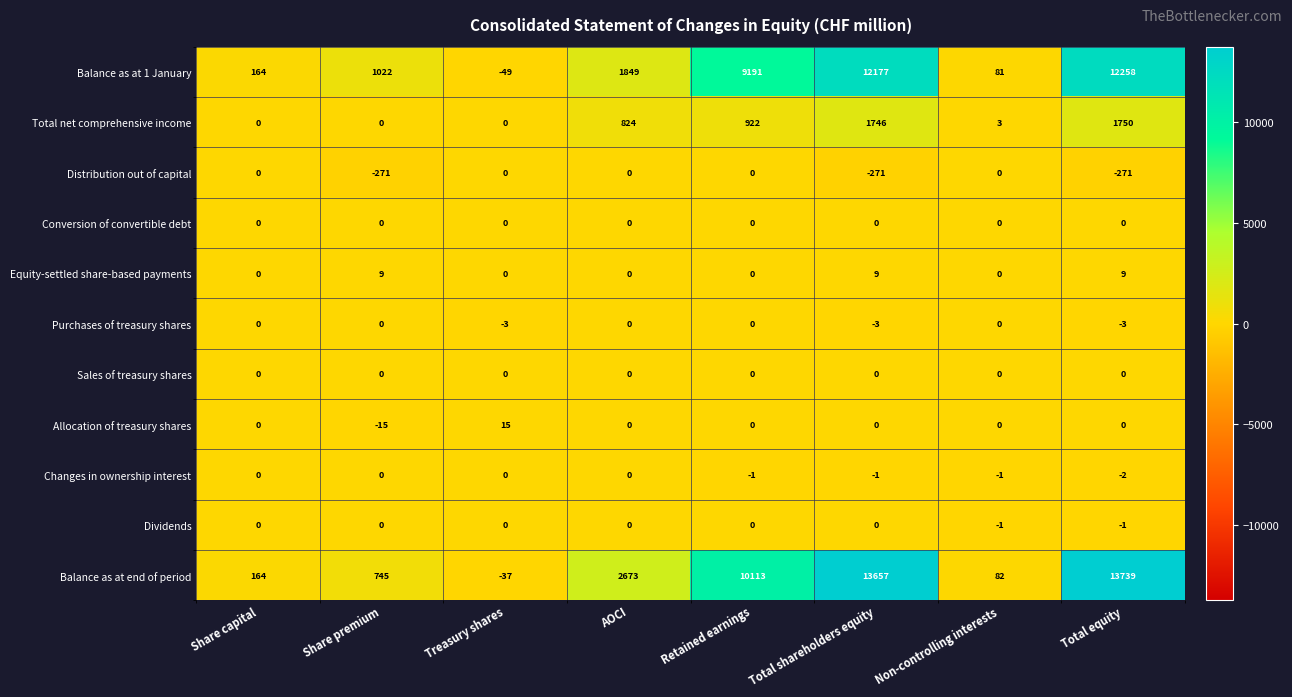

At how many categories does at least one series exceed 3392?

3